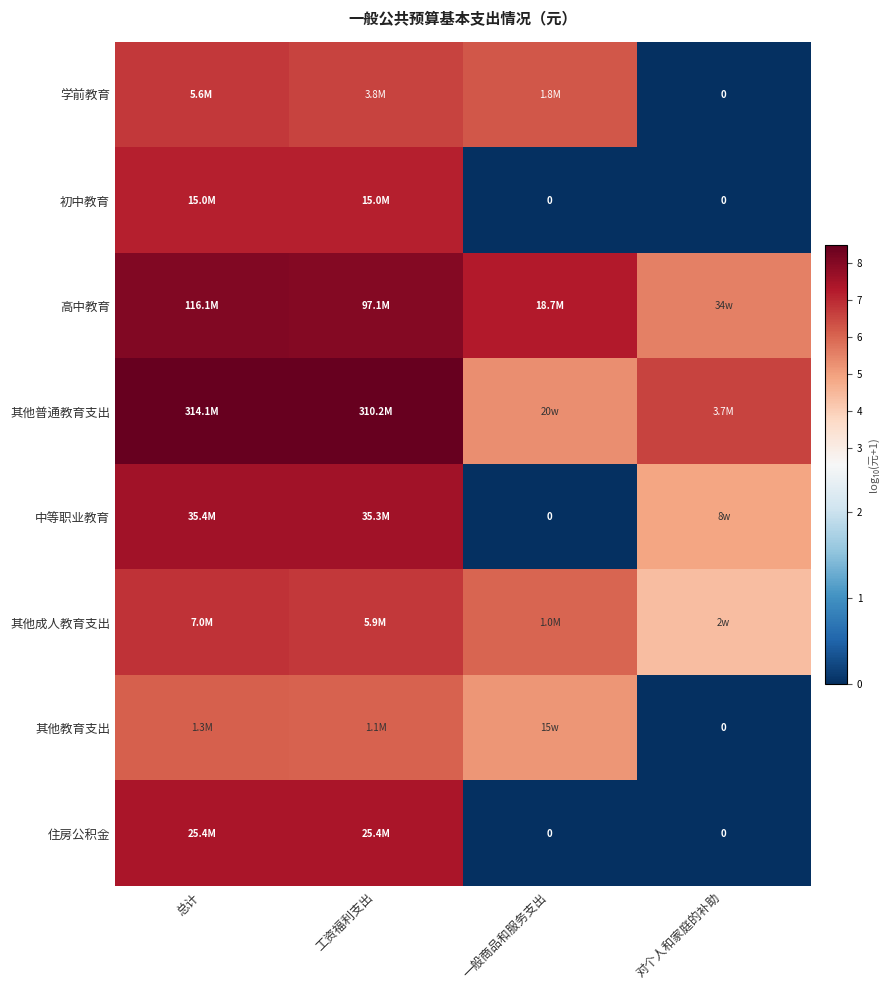

Rank the series at 对个人和家庭的补助 from lowest to highest value.

学前教育, 初中教育, 其他教育支出, 住房公积金, 其他成人教育支出, 中等职业教育, 高中教育, 其他普通教育支出